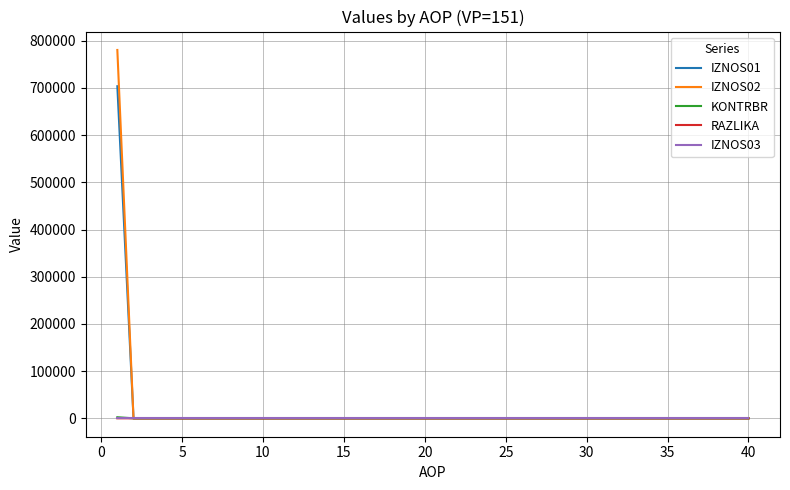

Is this an area chart (filled region under the line)?

No